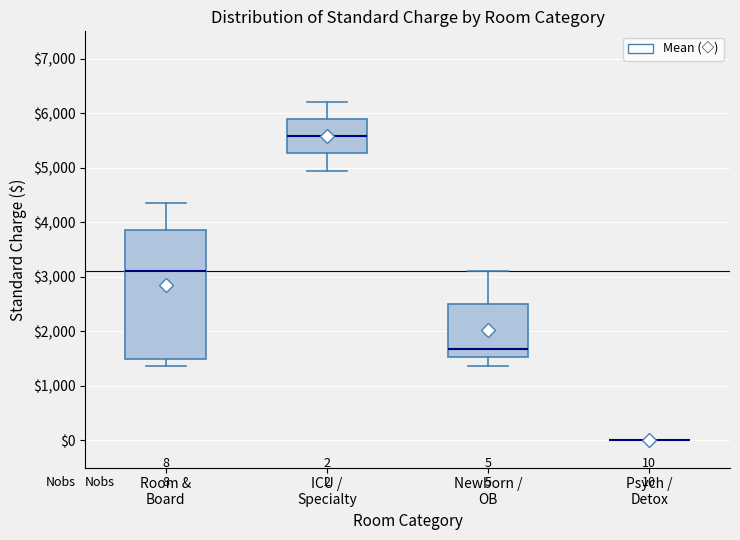

Comparing the boxes themselves (not the whiskers), which one is the tallest?

Room & Board